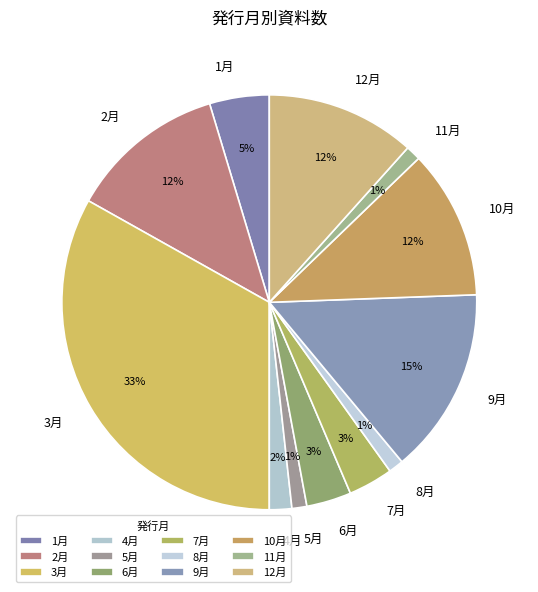

What is the largest slice in the pie chart?

3月